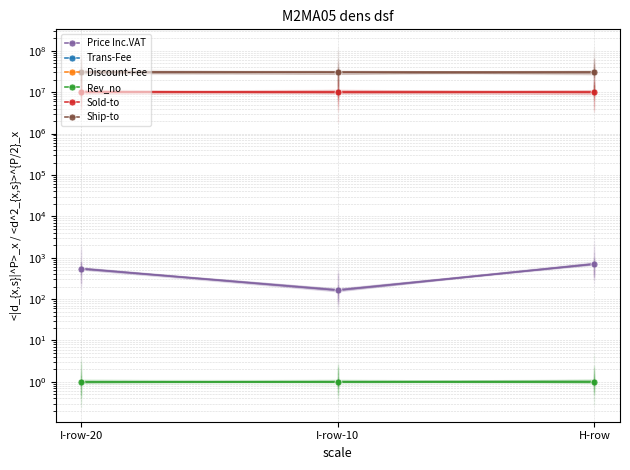

Reading right to left, list all the values displayed in this chart.

Price Inc.VAT: 540	165	705
Trans-Fee: 0	0	0
Discount-Fee: 0	0	0
Rev_no: 1	1	1
Sold-to: 10033079	10033079	10033079
Ship-to: 30072822	30072822	30072822